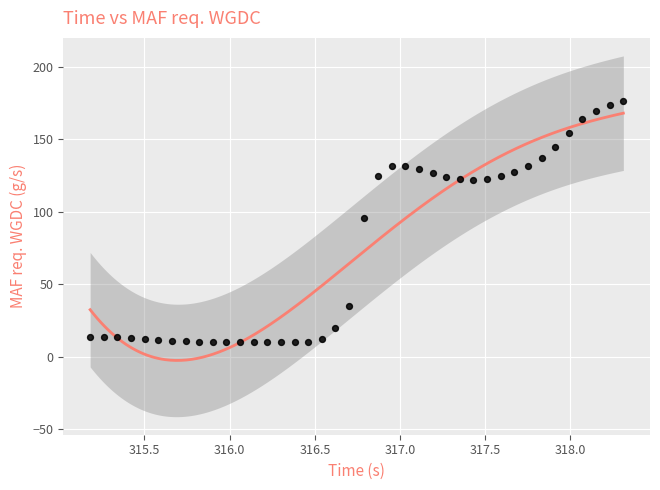

What Y value in the scatter plot is closest to 93?

96.0